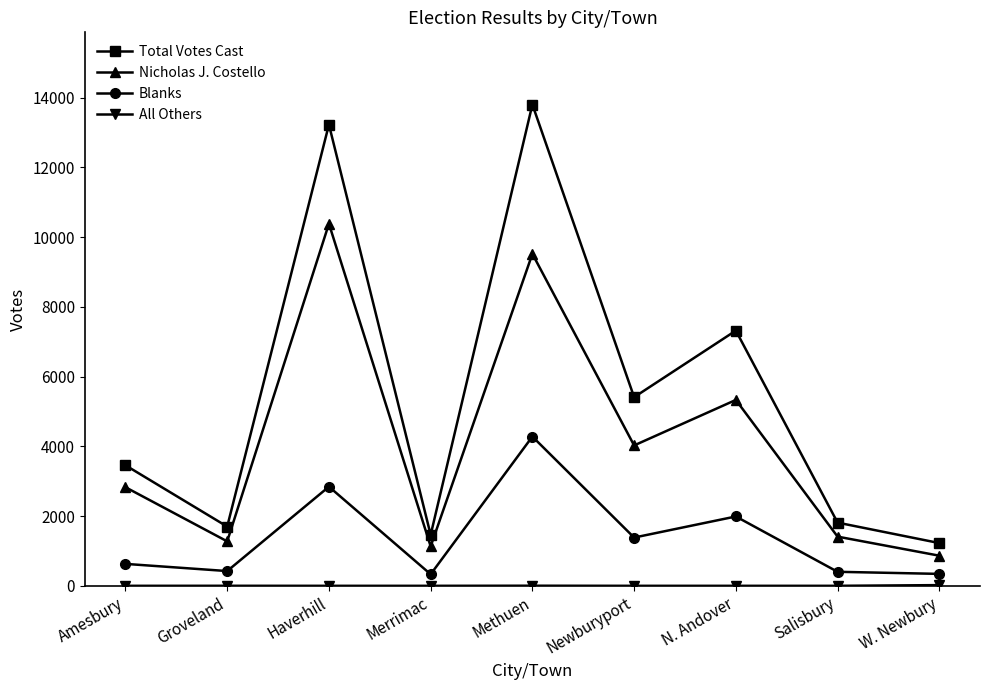

Read the Nicholas J. Costello value at Amesbury.

2828